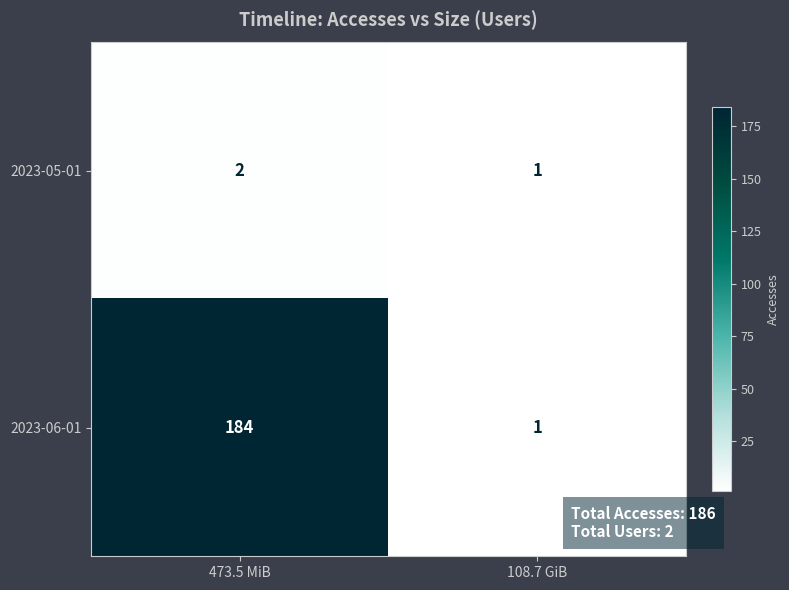

How many categories are shown in the chart?

2